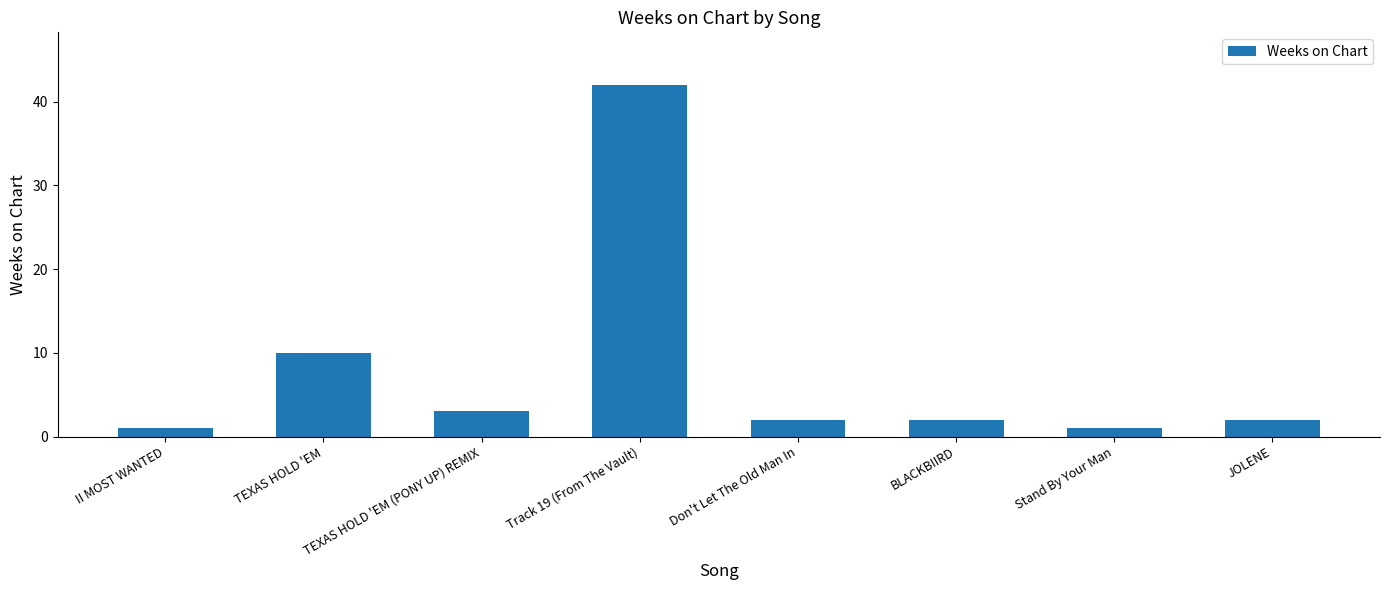

Reading right to left, list all the values displayed in this chart.

2	1	2	2	42	3	10	1